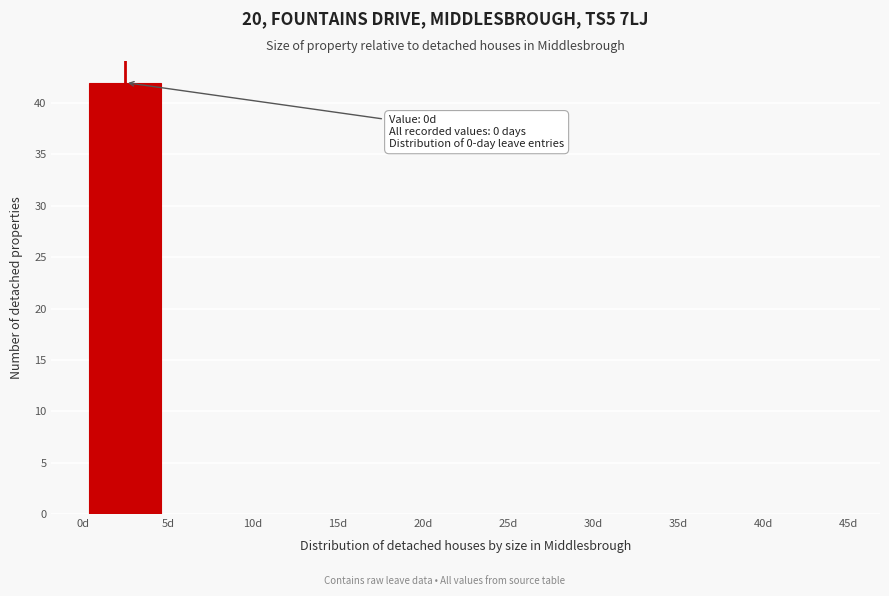

Which range on the x-axis has the tallest bar?

0 to 5